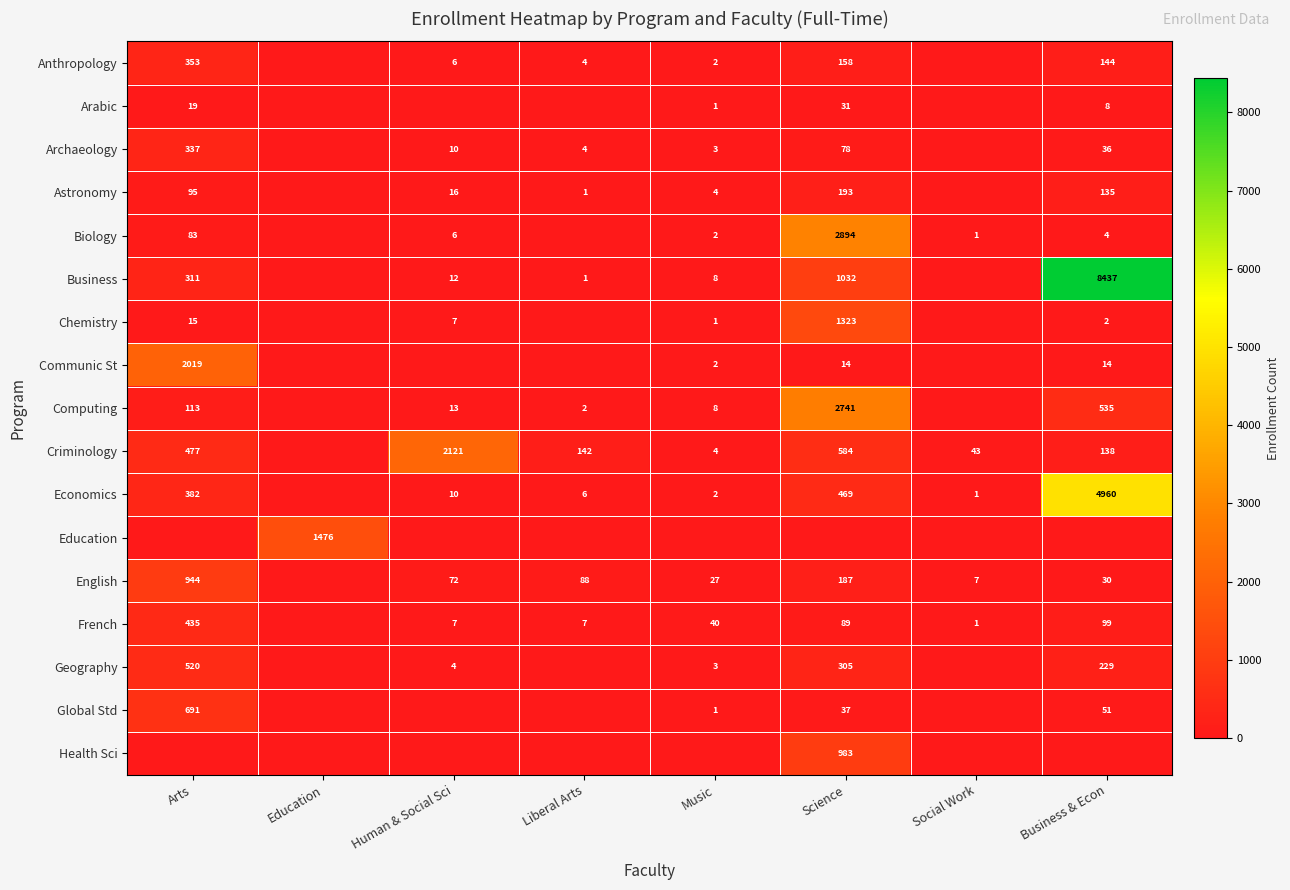

What is the sum of the English values at Liberal Arts and Social Work?

95